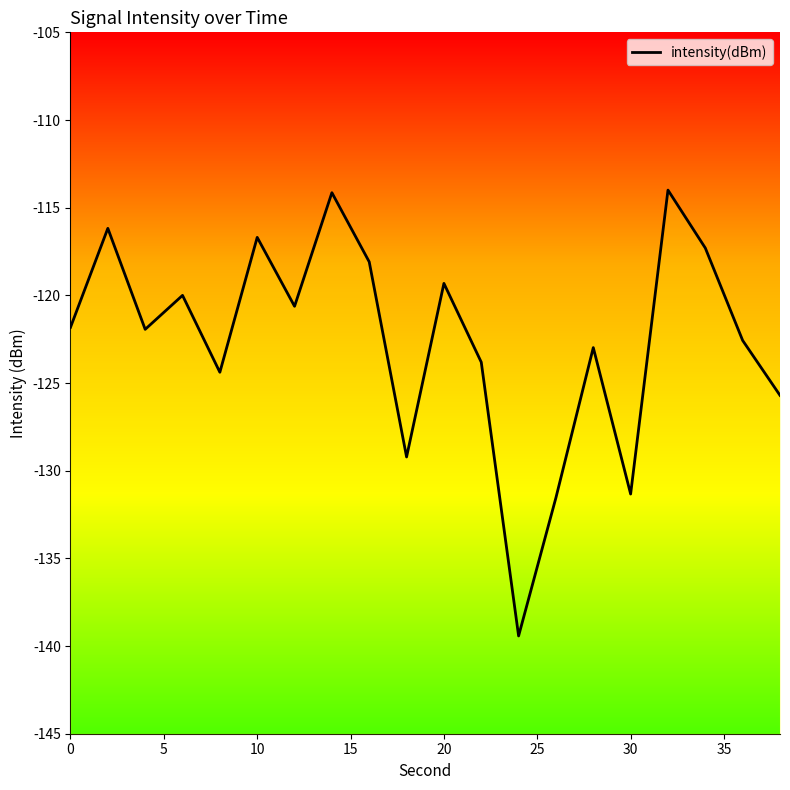

What is the value of the 15th point from the left?

-123.0